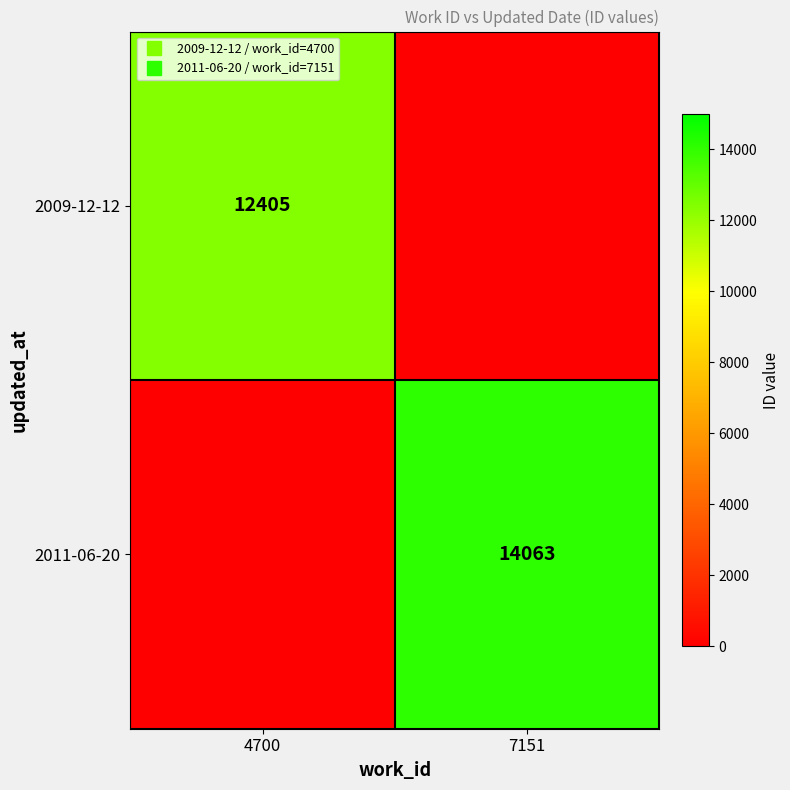

How many positive values does the 2011-06-20 series have?

1